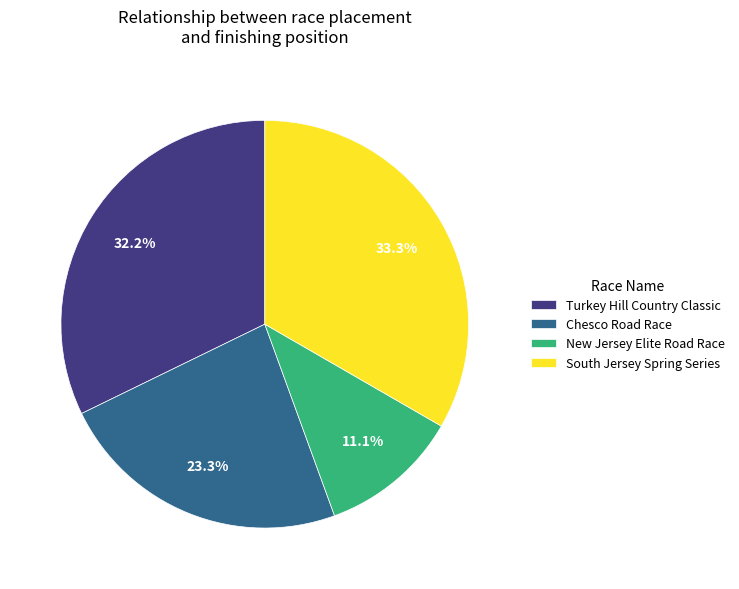

How much of the chart is everything except Turkey Hill Country Classic?

67.8%